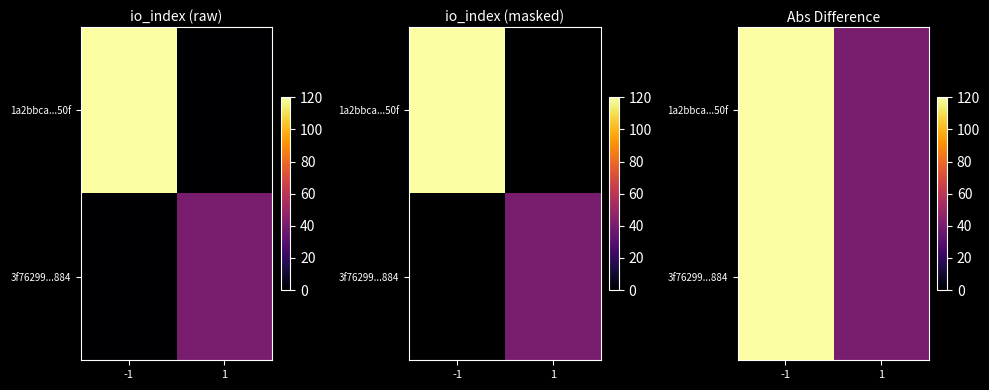

Which series has the largest range (max minus min)?

1a2bbca...50f